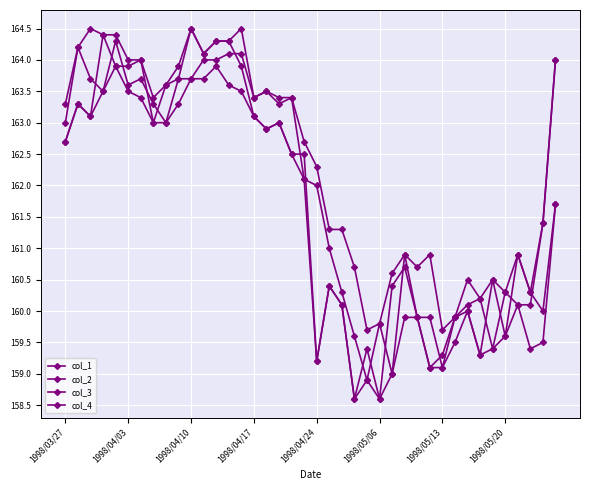

Which series has the largest range (max minus min)?

col_4